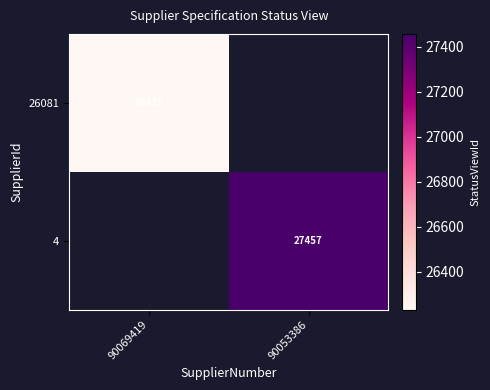

Is the value of 4 at 90053386 greater than the value of 26081 at 90069419?

Yes